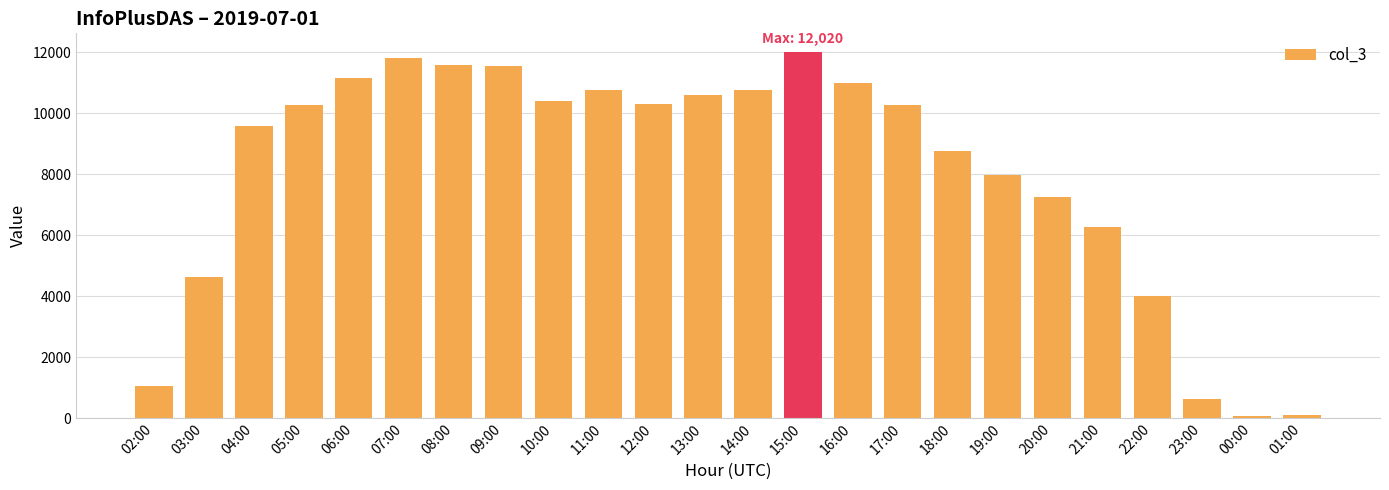

At which label is the value closest to 6041?

21:00